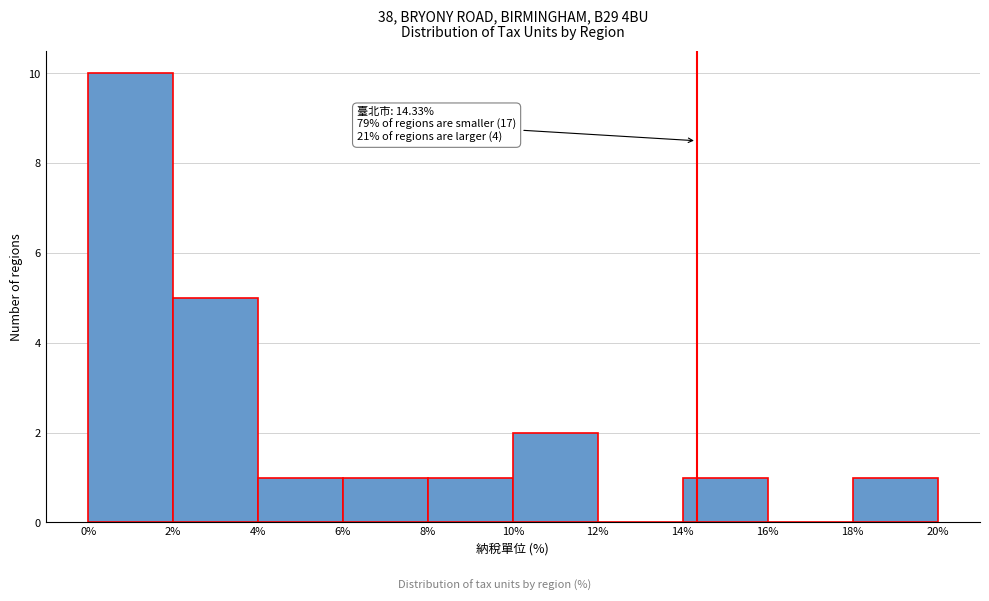

Over which range of the x-axis is the bar tallest?

0% to 2%